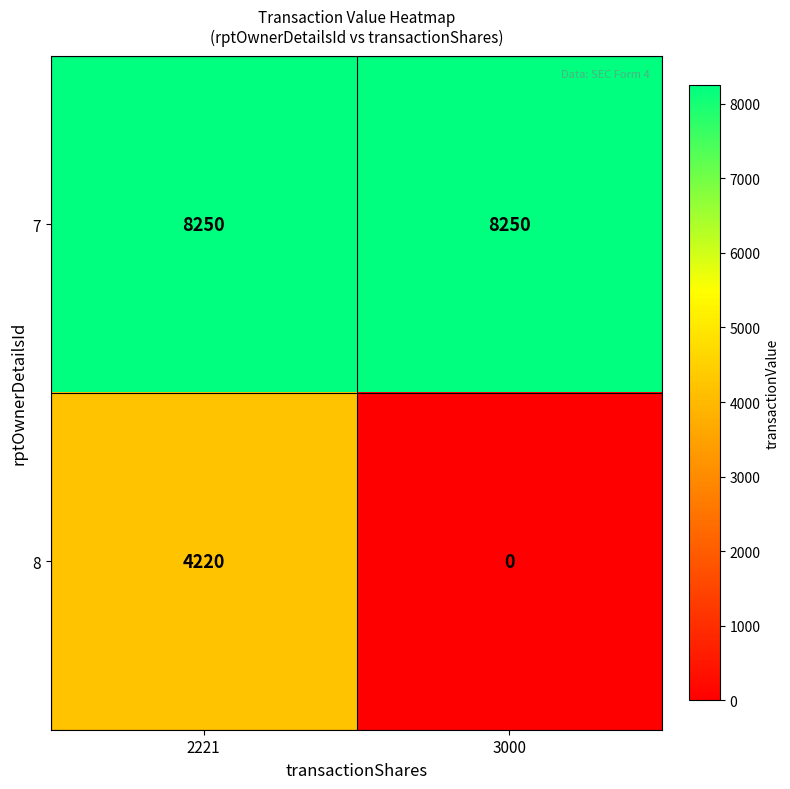

Rank the series at 3000 from lowest to highest value.

8, 7